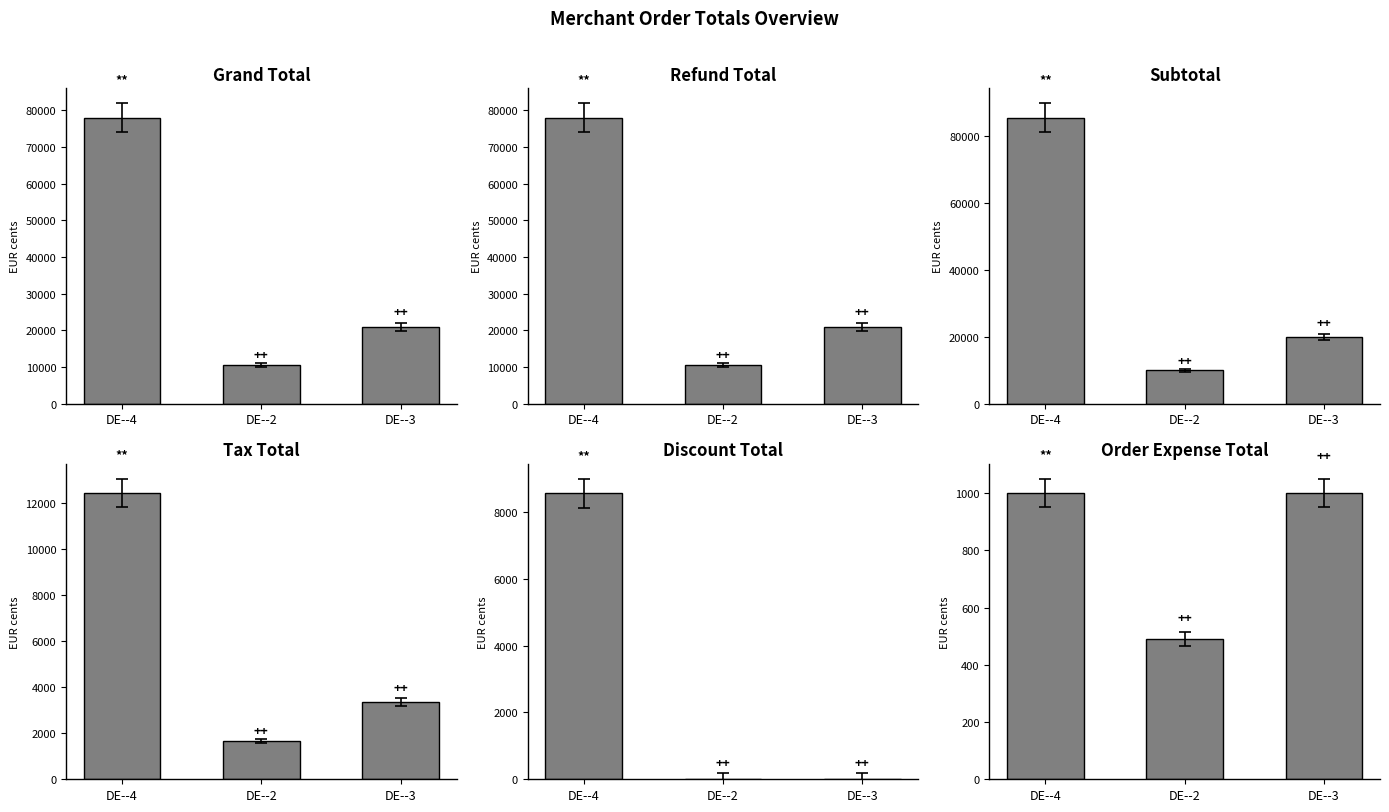

What is the average value of the order_expense_total series?

830